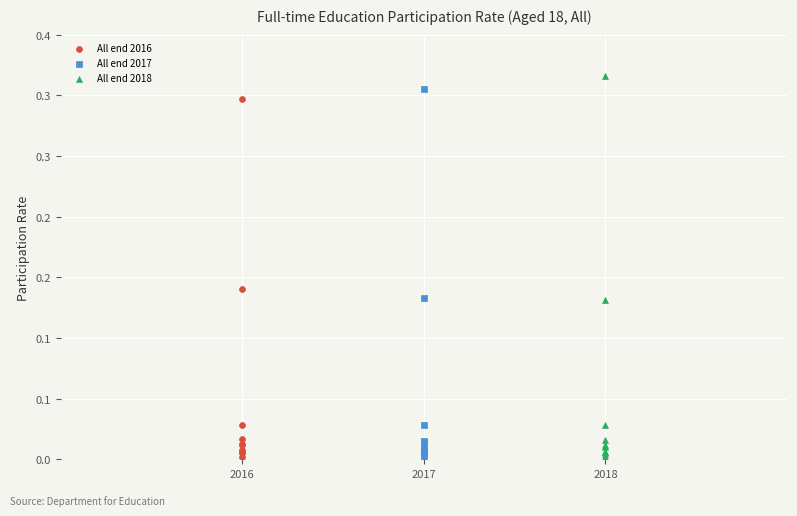

What are all the series names shown in the legend?

All end 2016, All end 2017, All end 2018